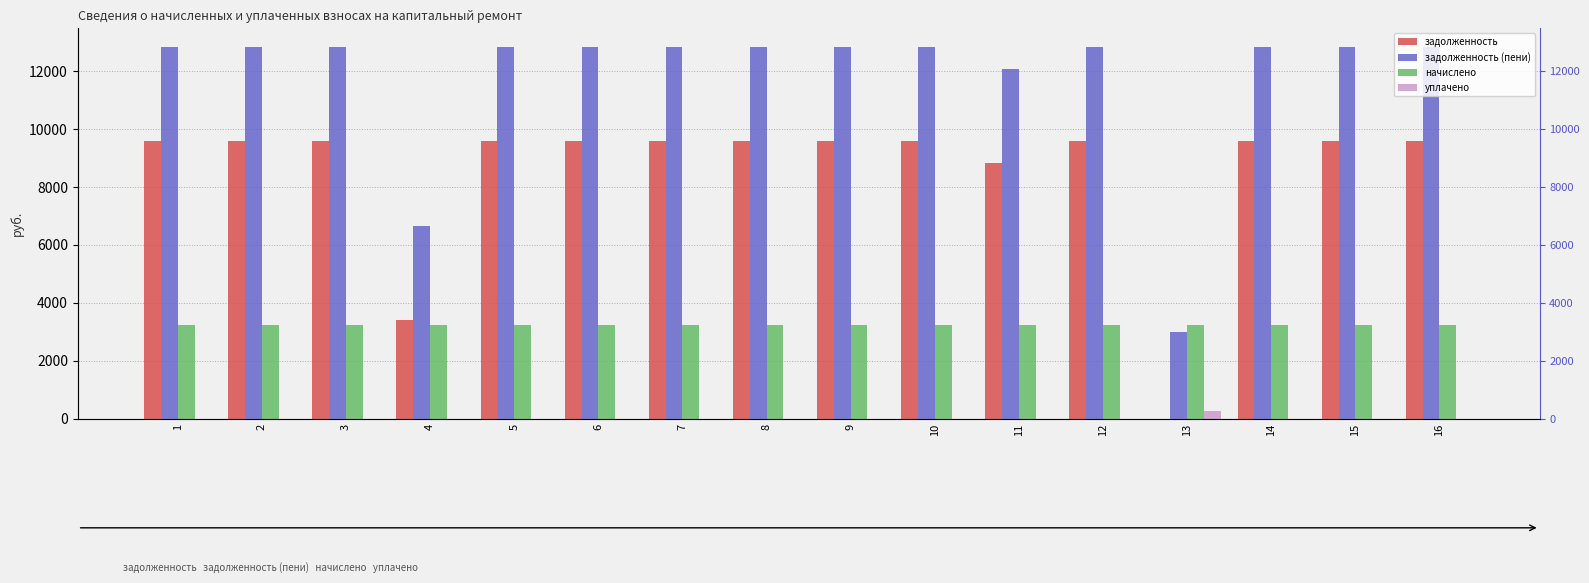

List the series in order of their overall mean, lowest first.

уплачено, начислено, задолженность, задолженность (пени)